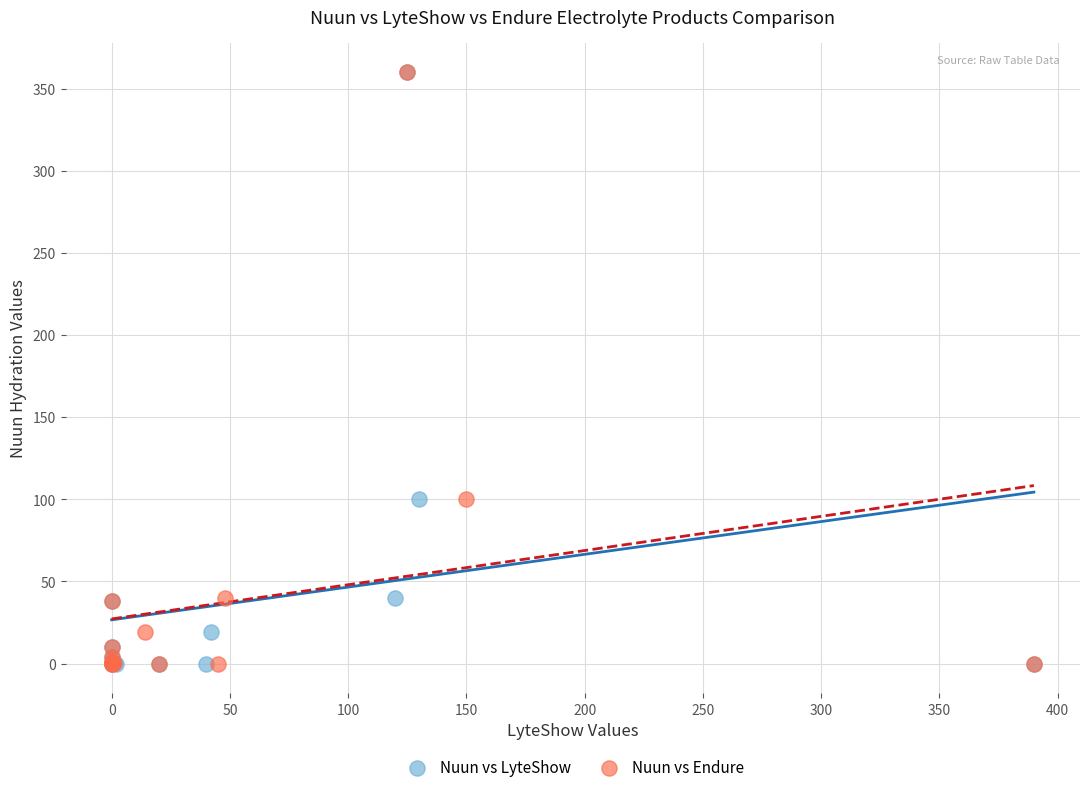

What are all the series names shown in the legend?

Nuun vs LyteShow, Nuun vs Endure